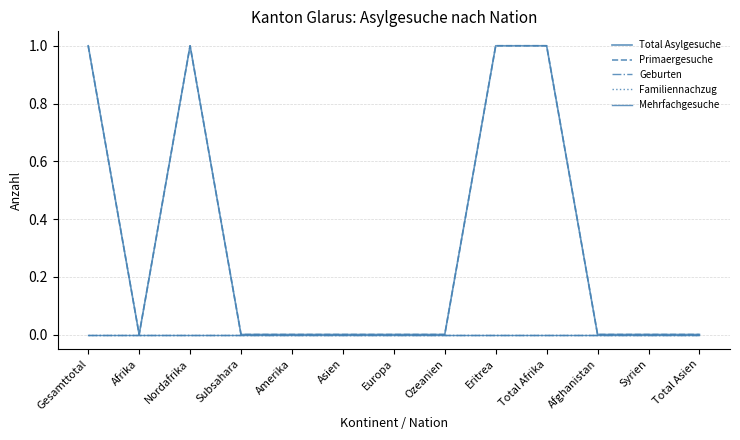

True or false: Total Asylgesuche has a value of 0 at Afrika.

False